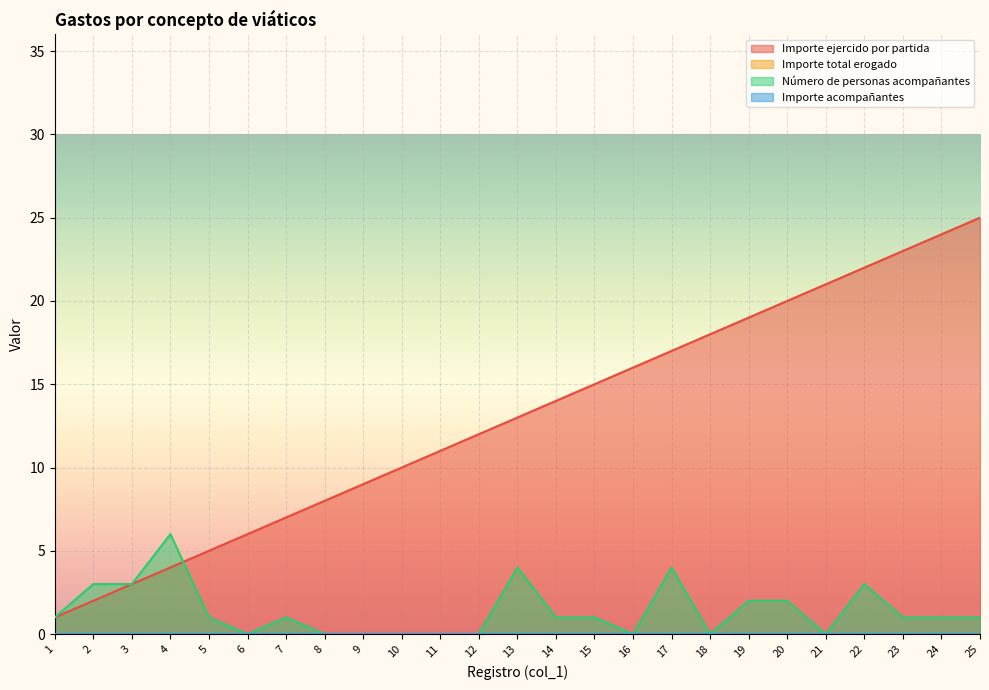

Read the Número de personas acompañantes value at 17.

4